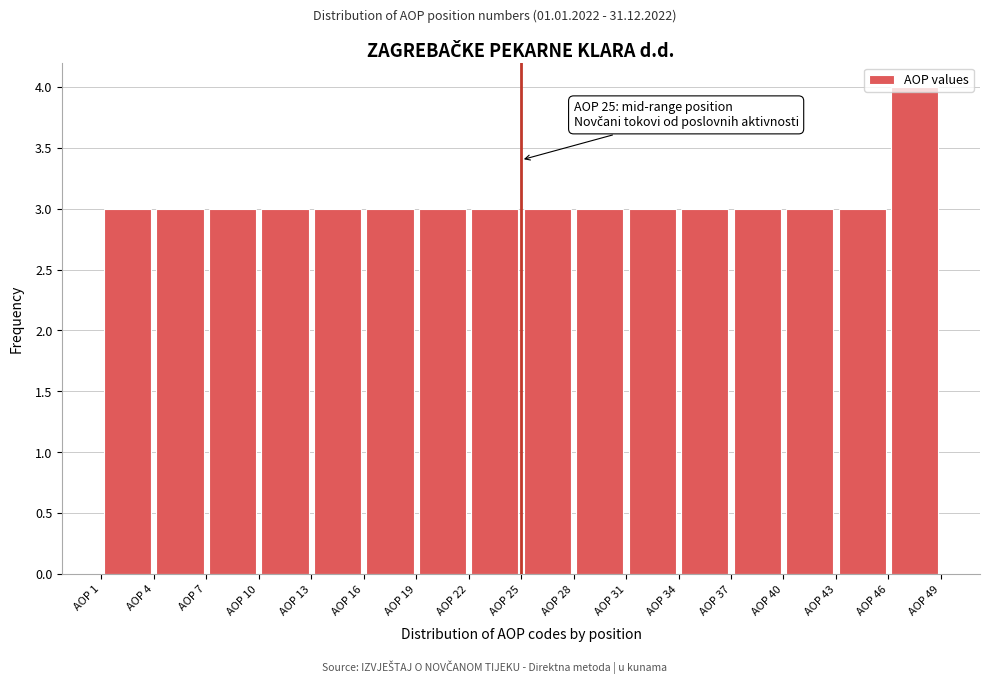

Over which range of the x-axis is the bar tallest?

46 to 49